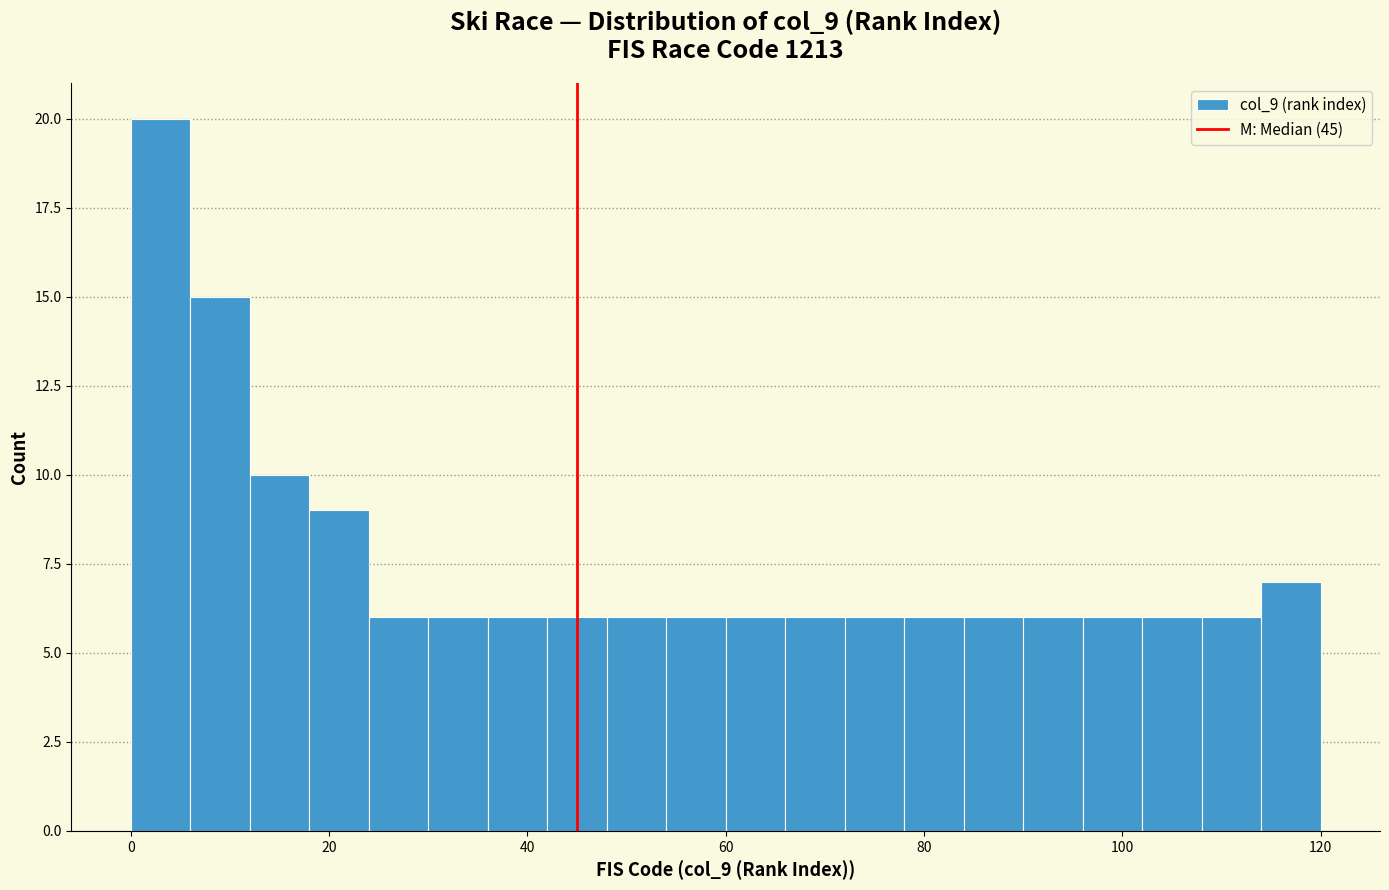

Read against the x-axis, roughly where is the centre of the tallest bar?

4